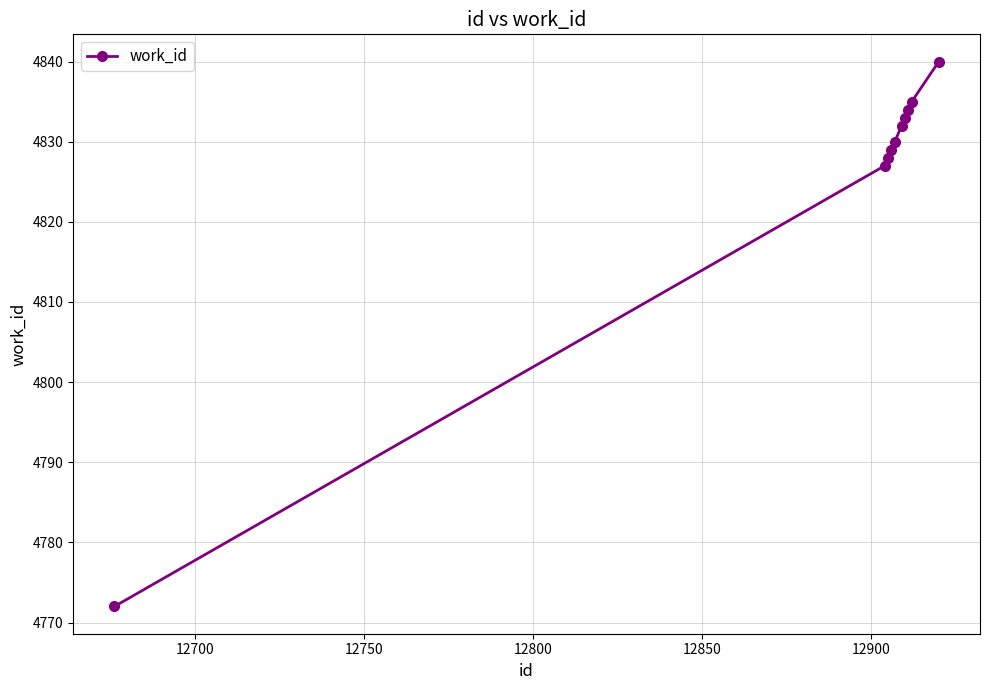

What is the average value?

4826